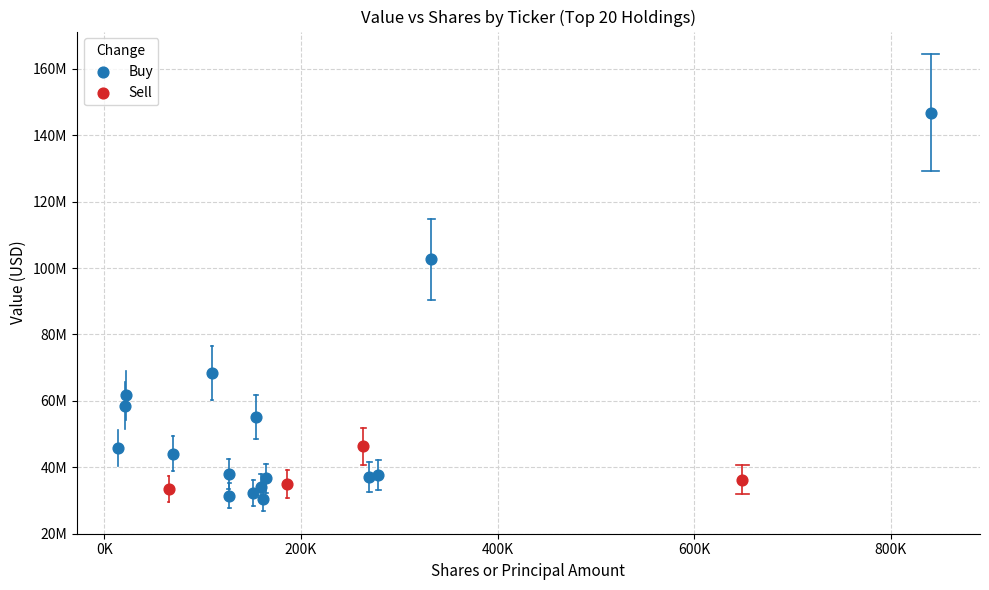

Which series has the largest Y range (max minus min)?

Buy